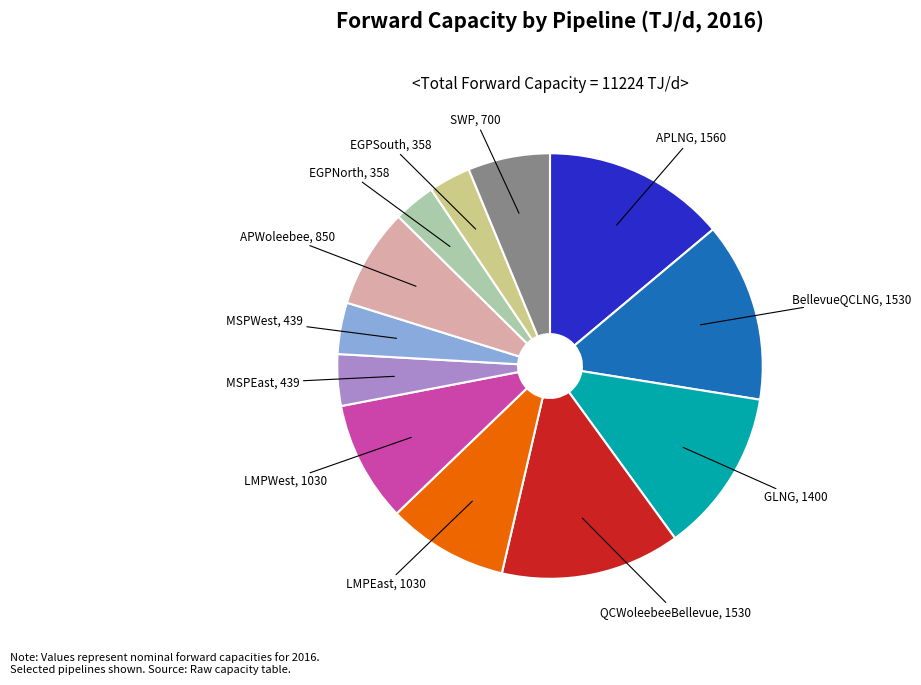

The LMPWest slice represents 22% of the pie. True or false?

False